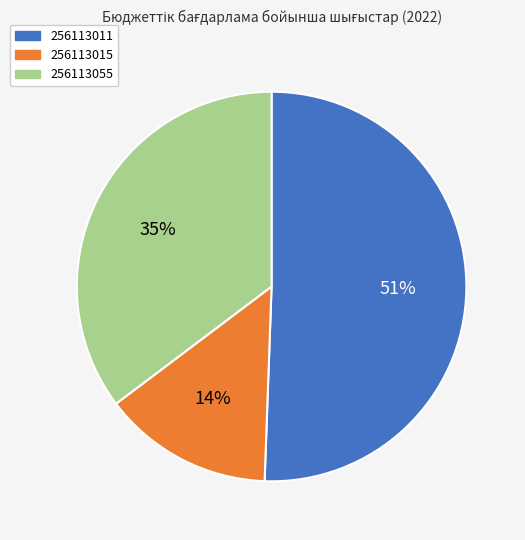

Count the number of slices in the pie.

3